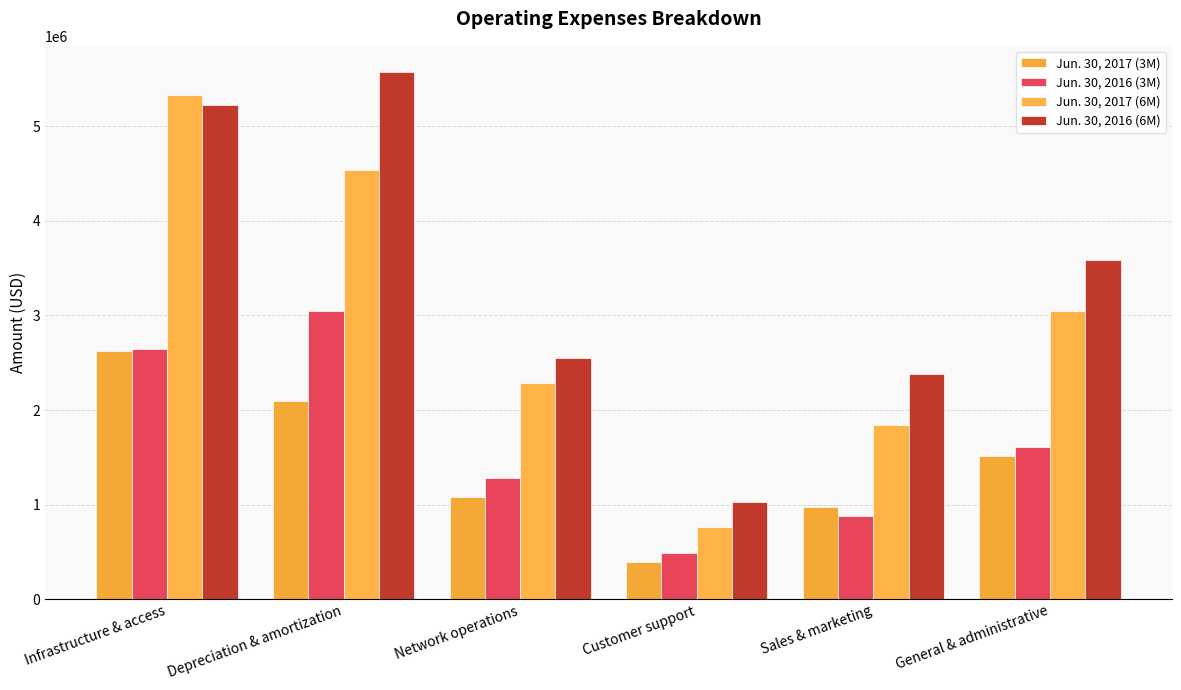

How many data points does each series have?

6